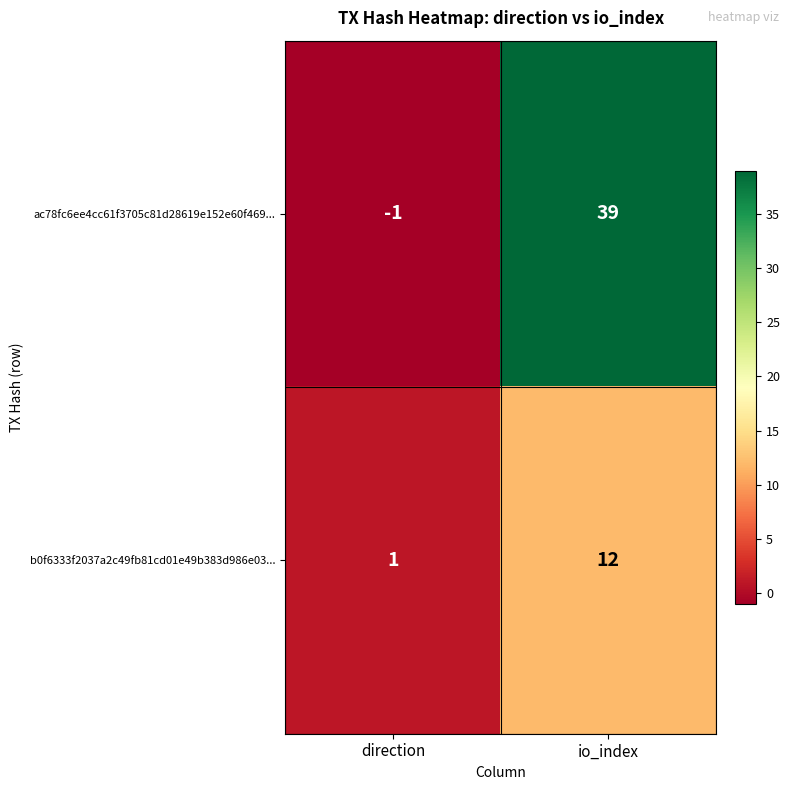

Which series changed the most between direction and io_index?

ac78fc6ee4cc61f3705c81d28619e152e60f469...